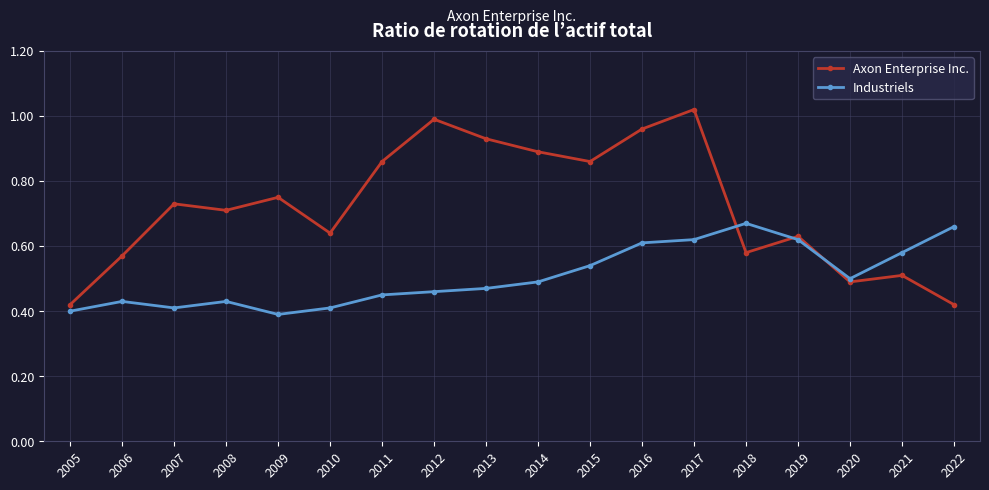

How many lines are shown in the chart?

2